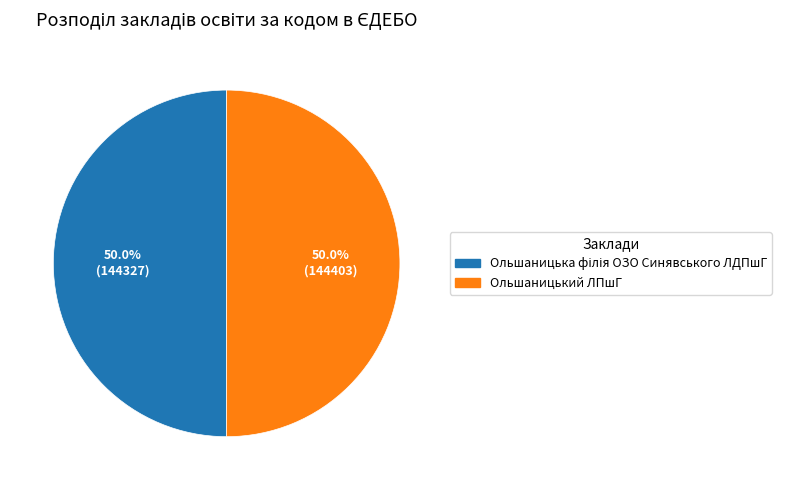

What portion of the pie excludes Ольшаницький ЛПшГ?

50.0%